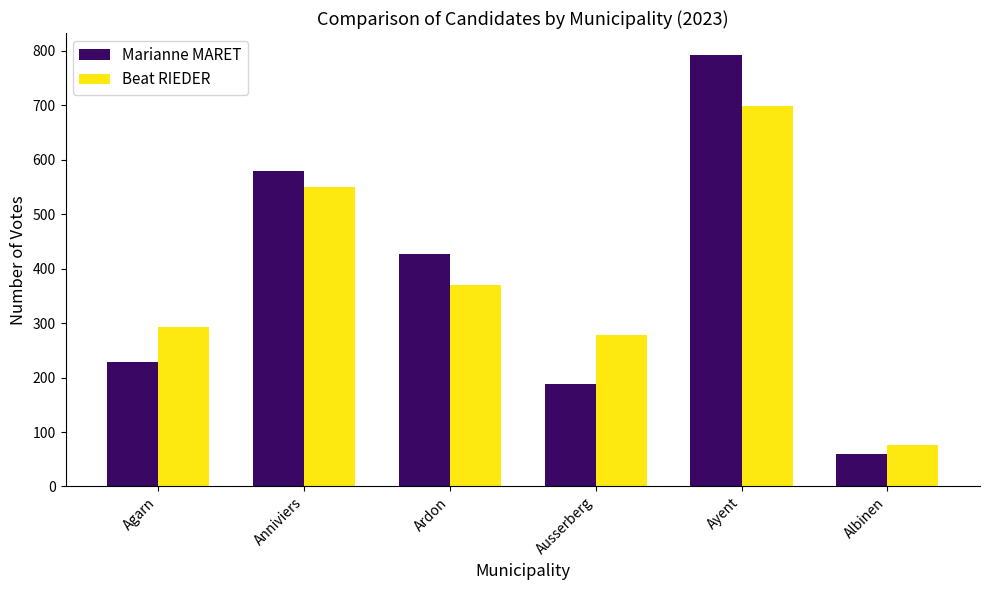

Is it true that Beat RIEDER equals 550 at Anniviers?

True